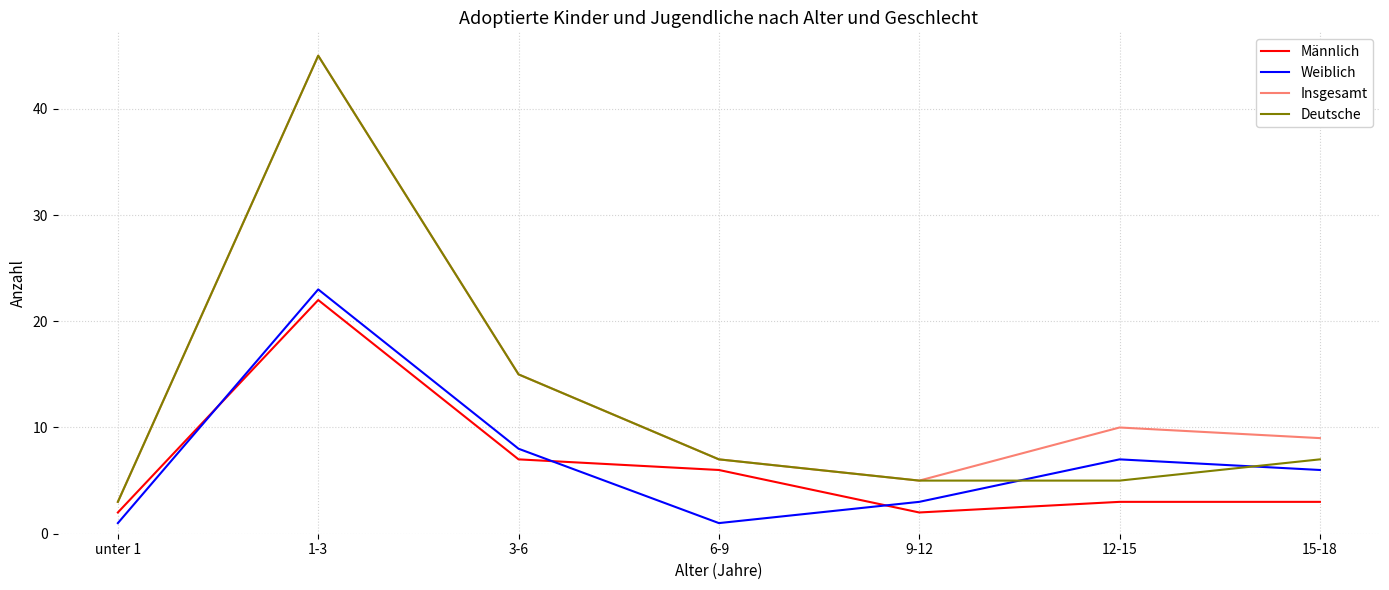

What is the average value of the Weiblich series?

7